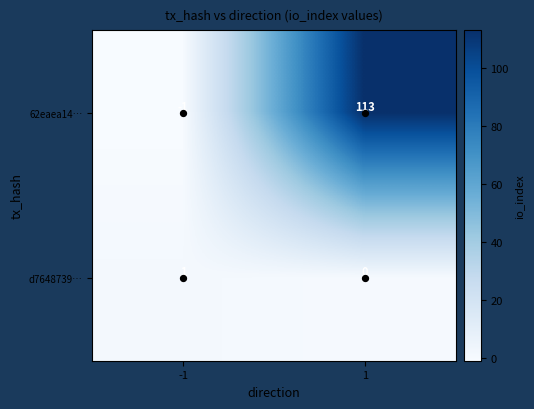

At 1, list the series in order from smallest to largest.

d7648739…, 62eaea14…